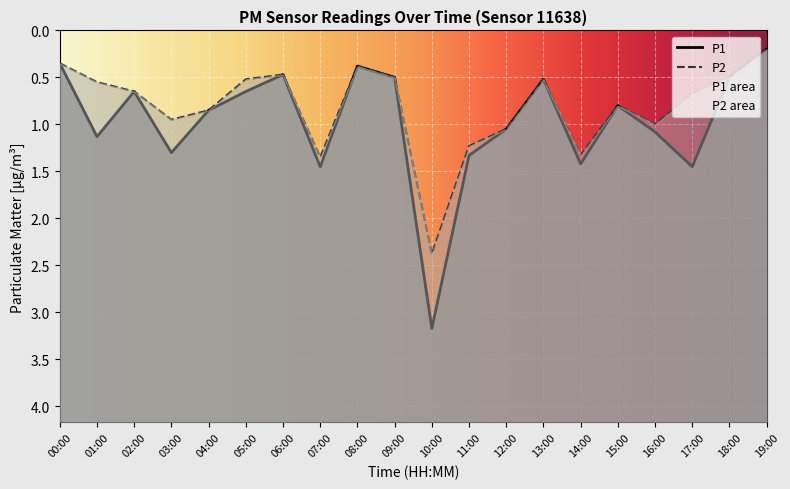

At which label does P2 reach its peak?

10:00